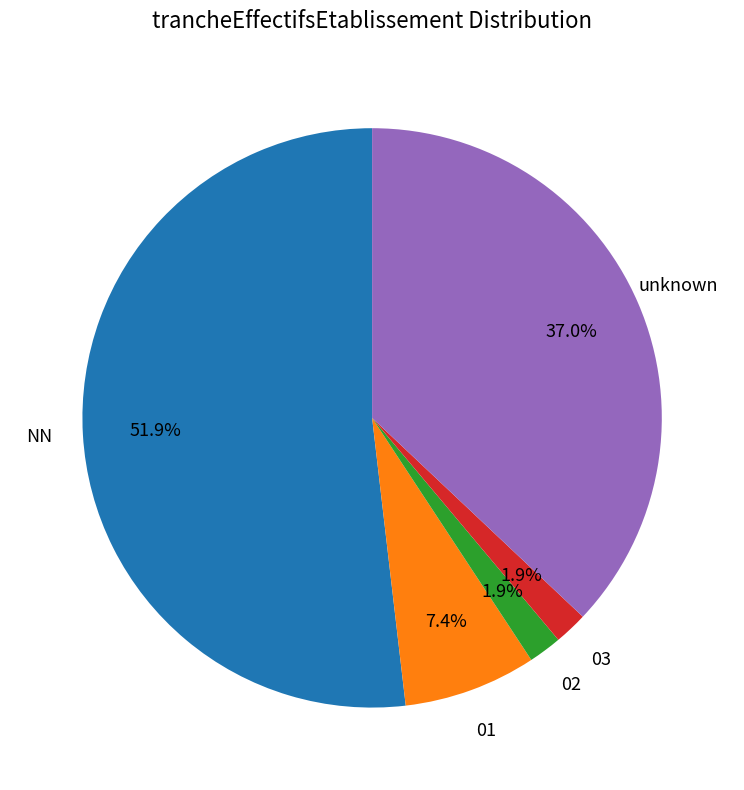

Is there any slice that represents more than half of the pie?

Yes